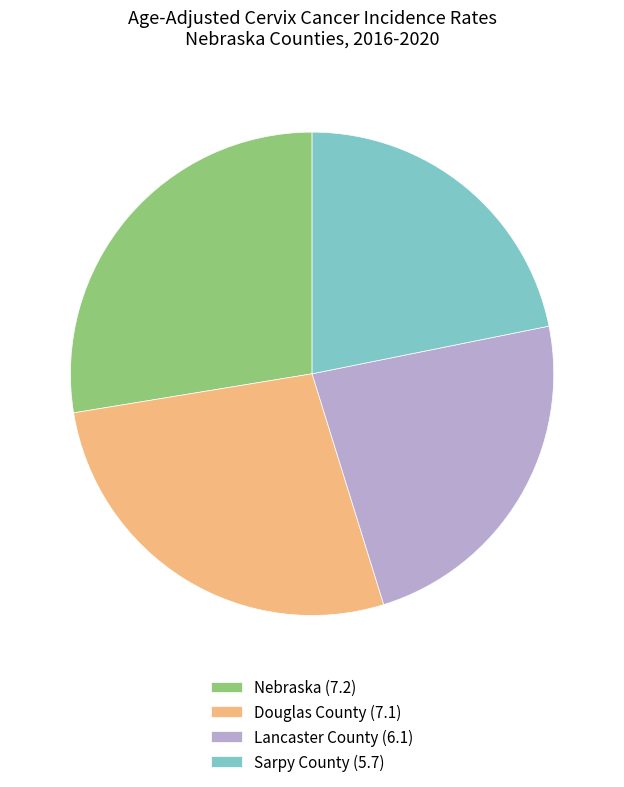

Does Sarpy County account for over 50% of the chart?

No